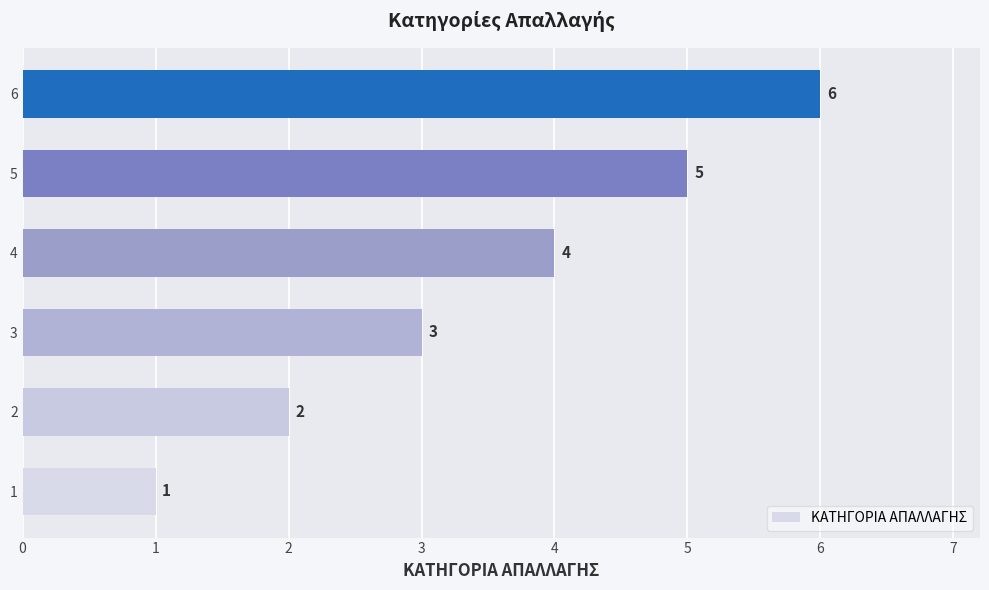

Rank the categories by value from lowest to highest.

1, 2, 3, 4, 5, 6